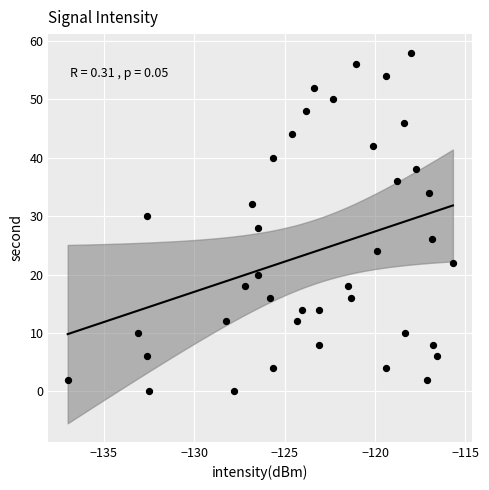

What is the range of Y values (max minus min)?

58